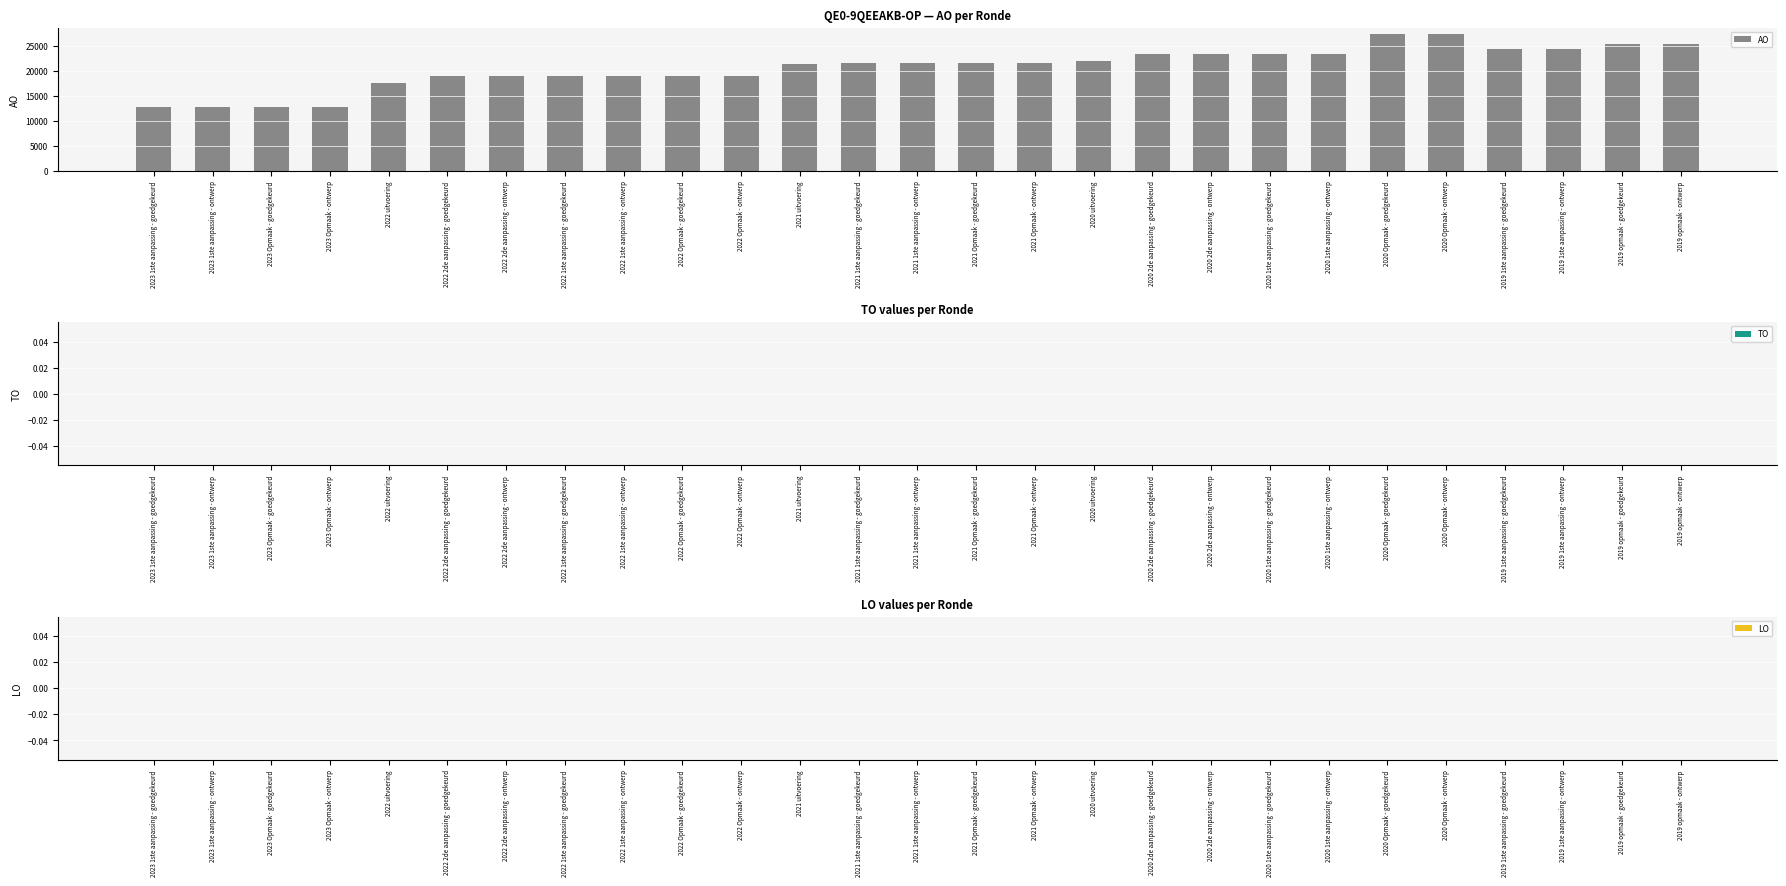

Reading left to right, what are all the values shown in this chart?

2023 1ste aanpassing - goedgekeurd=12769	2023 1ste aanpassing - ontwerp=12769	2023 Opmaak - goedgekeurd=12769	2023 Opmaak - ontwerp=12769	2022 uitvoering=17567	2022 2de aanpassing - goedgekeurd=18984	2022 2de aanpassing - ontwerp=18984	2022 1ste aanpassing - goedgekeurd=18984	2022 1ste aanpassing - ontwerp=18984	2022 Opmaak - goedgekeurd=18984	2022 Opmaak - ontwerp=18984	2021 uitvoering=21368	2021 1ste aanpassing - goedgekeurd=21634	2021 1ste aanpassing - ontwerp=21634	2021 Opmaak - goedgekeurd=21634	2021 Opmaak - ontwerp=21634	2020 uitvoering=22081	2020 2de aanpassing - goedgekeurd=23426	2020 2de aanpassing - ontwerp=23426	2020 1ste aanpassing - goedgekeurd=23426	2020 1ste aanpassing - ontwerp=23426	2020 Opmaak - goedgekeurd=27300	2020 Opmaak - ontwerp=27300	2019 1ste aanpassing - goedgekeurd=24400	2019 1ste aanpassing - ontwerp=24400	2019 opmaak - goedgekeurd=25400	2019 opmaak - ontwerp=25400